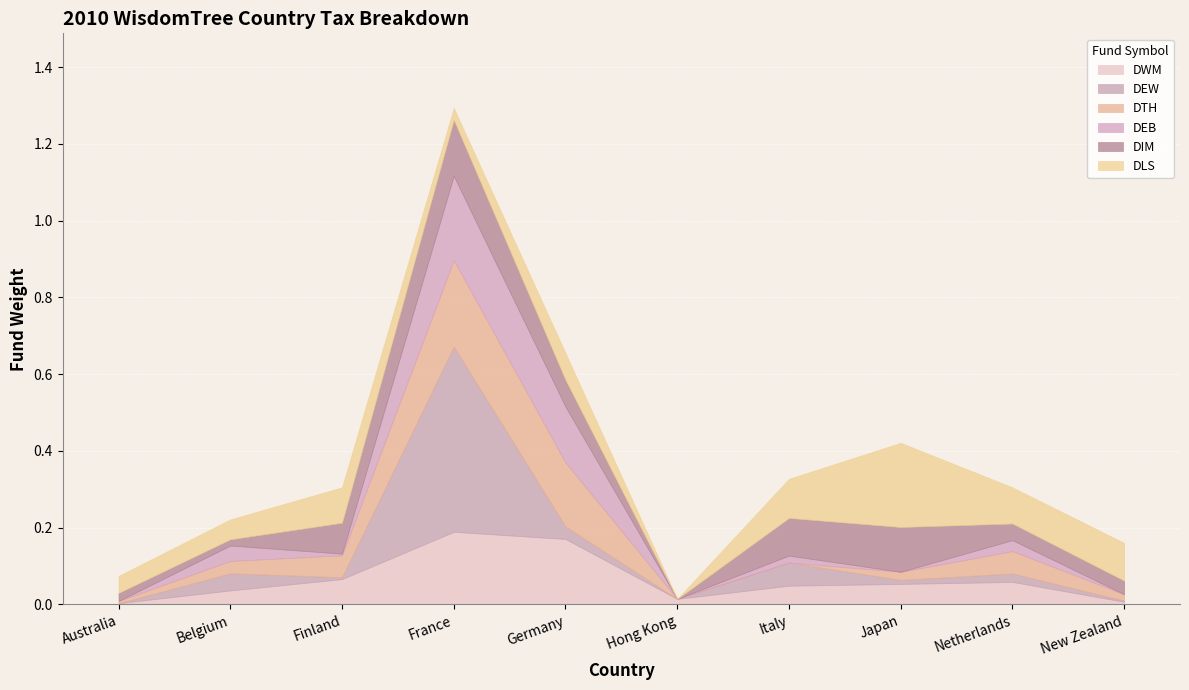

Which series has the largest total across all categories?

DLS